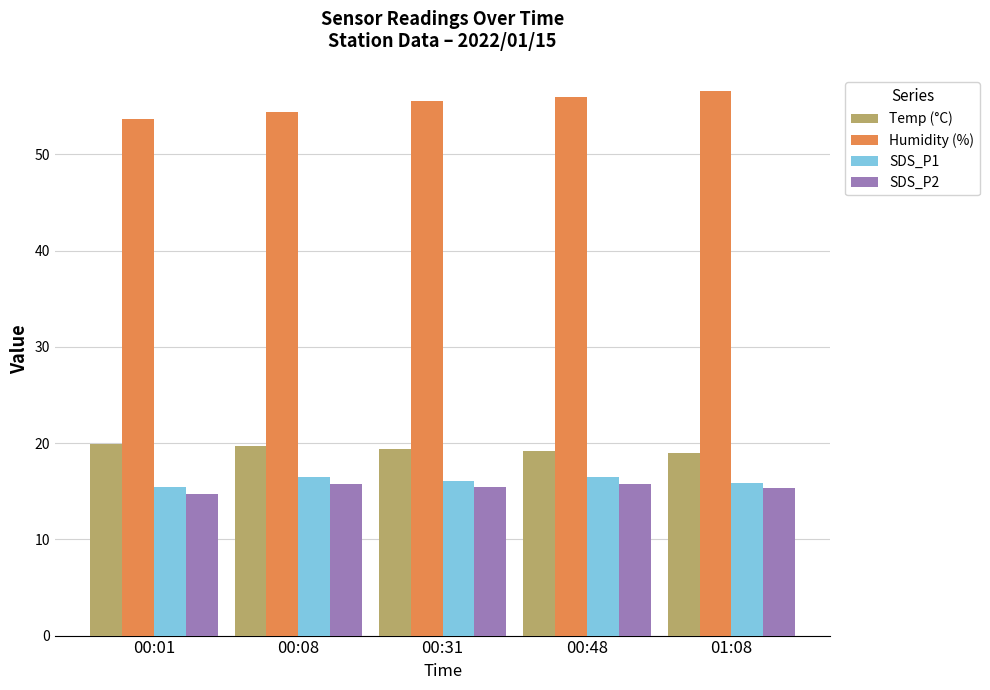

At 00:48, list the series in order from largest to smallest.

Humidity (%), Temp (°C), SDS_P1, SDS_P2